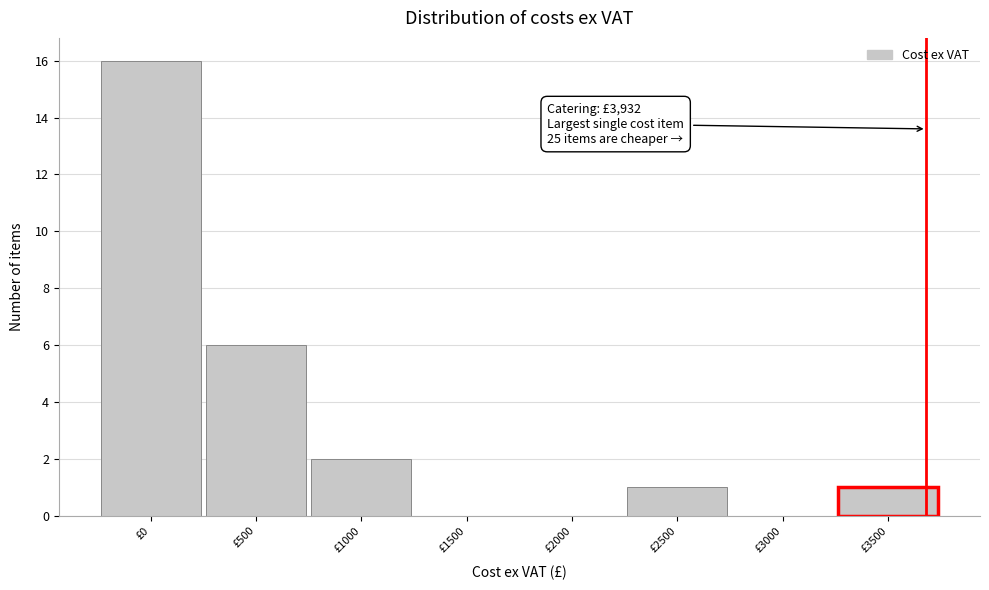

Reading left to right, extract all data points from this chart.

£0=16	£500=6	£1000=2	£1500=0	£2000=0	£2500=1	£3000=0	£3500=1